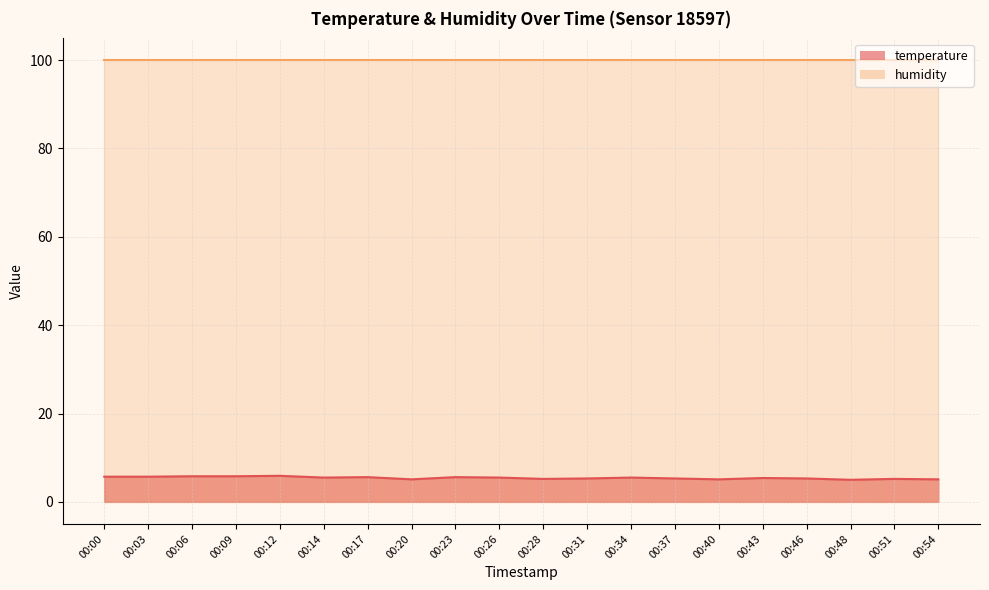

What is the difference between the values at 00:43 and 00:54?

0.3